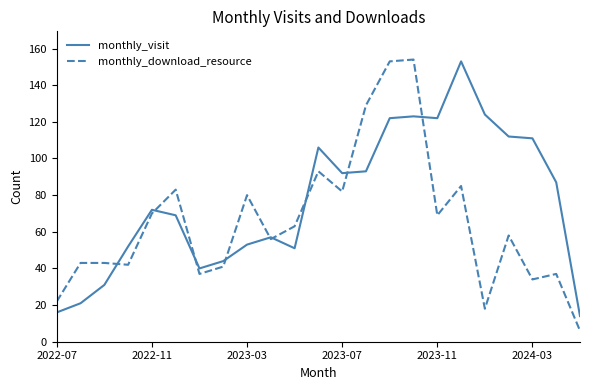

How many distinct data groups are displayed?

2